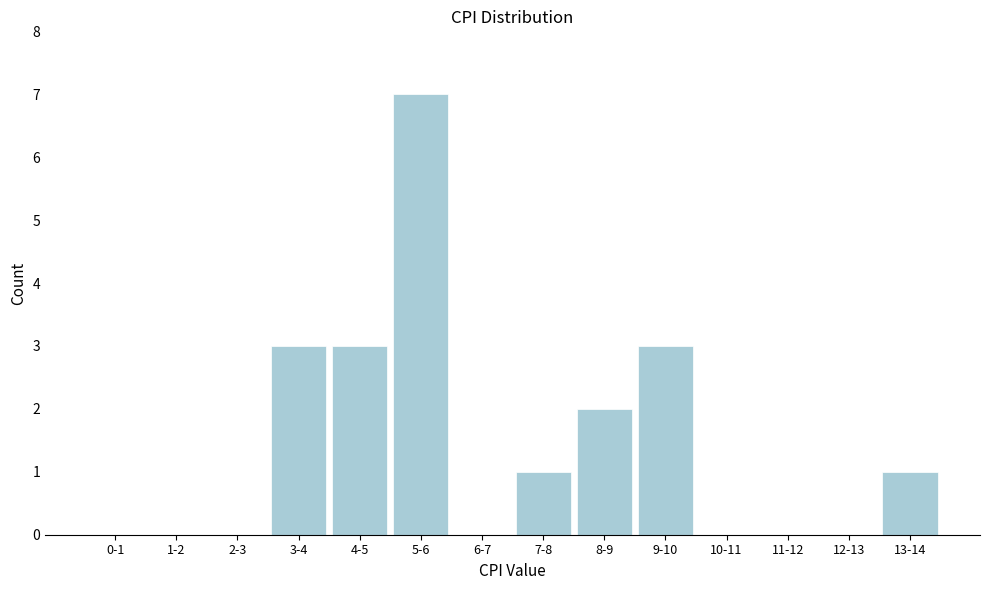

Reading left to right, transcribe all the data shown in this chart.

0-1=0	1-2=0	2-3=0	3-4=3	4-5=3	5-6=7	6-7=0	7-8=1	8-9=2	9-10=3	10-11=0	11-12=0	12-13=0	13-14=1